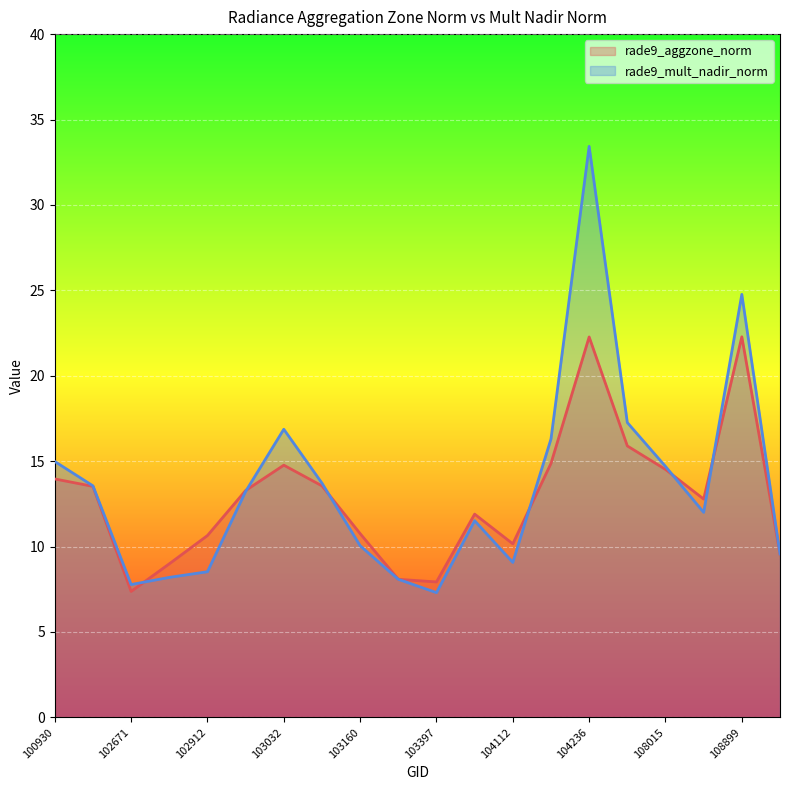

Where do rade9_aggzone_norm and rade9_mult_nadir_norm first cross each other?

102671 and 102792